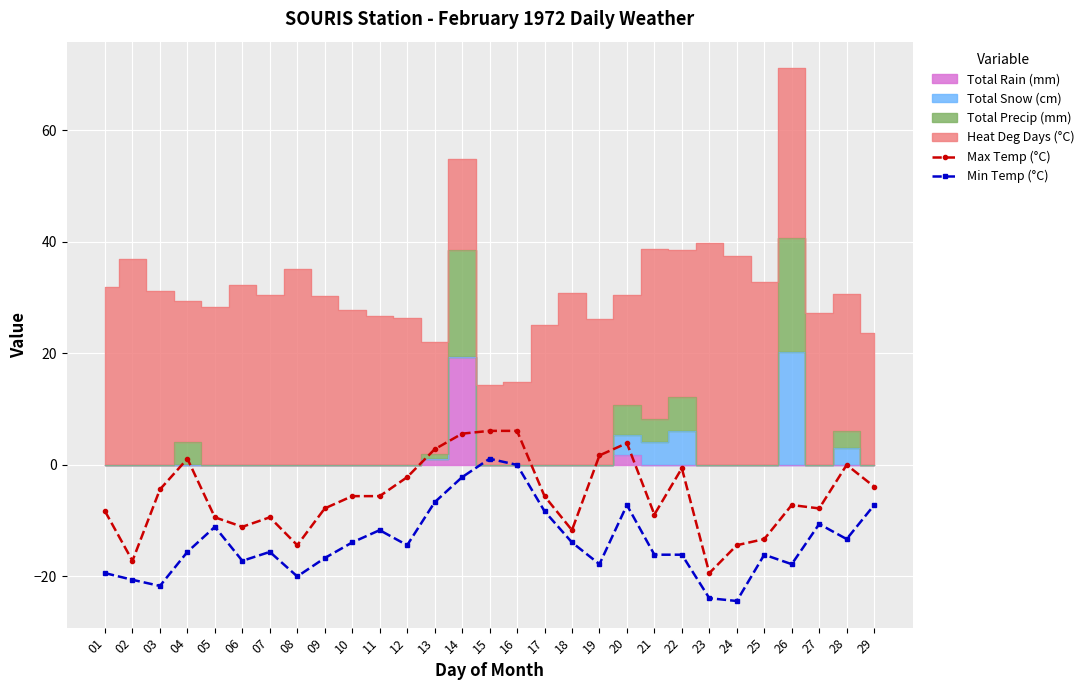

Is the value of Max Temp (°C) at 19 greater than the value of Min Temp (°C) at 23?

Yes